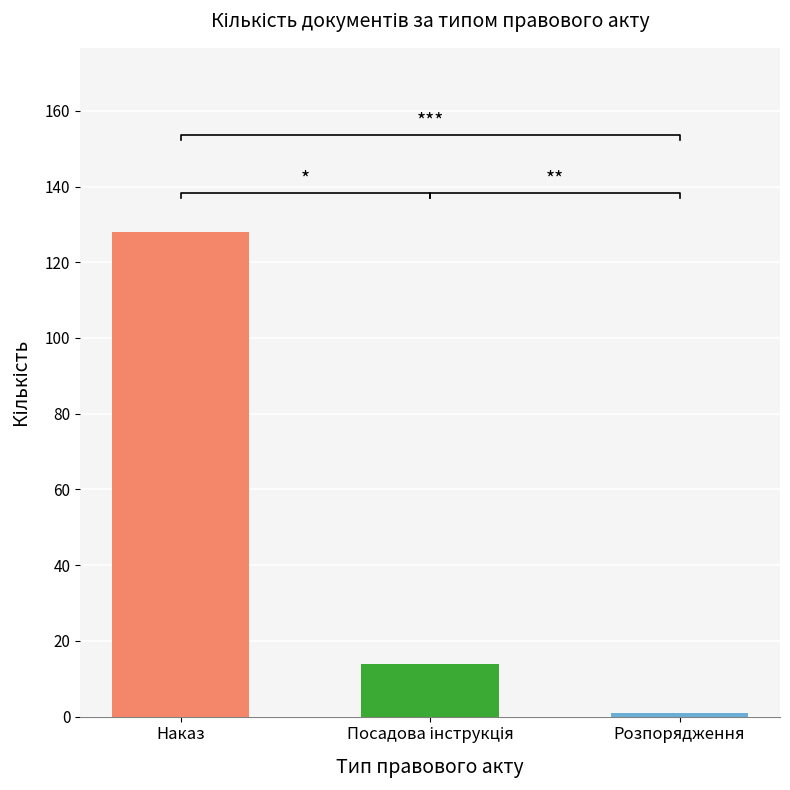

Does the chart contain any negative values?

No